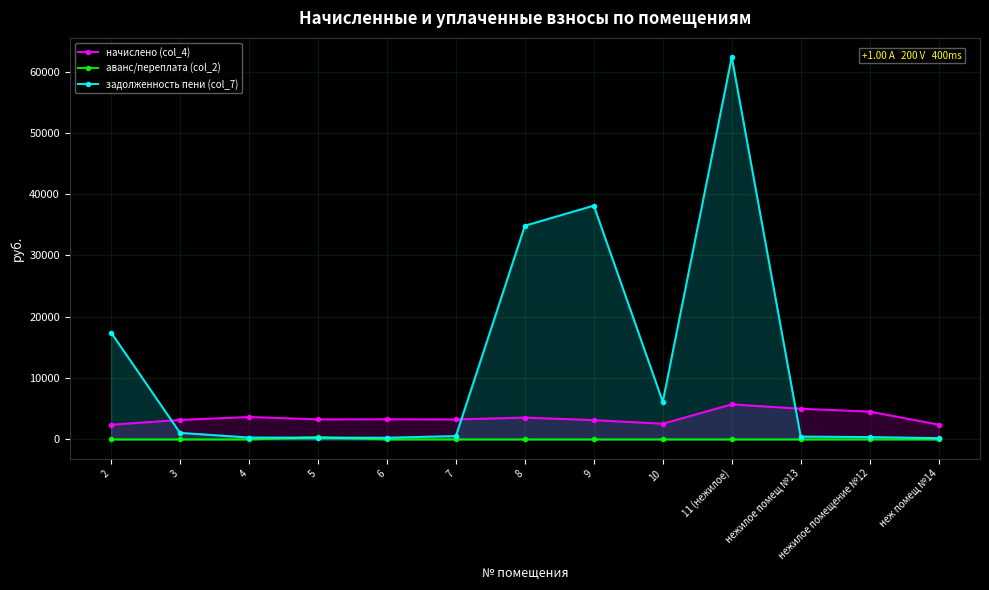

Which has a higher value, неж помещ №14 or 7?

7